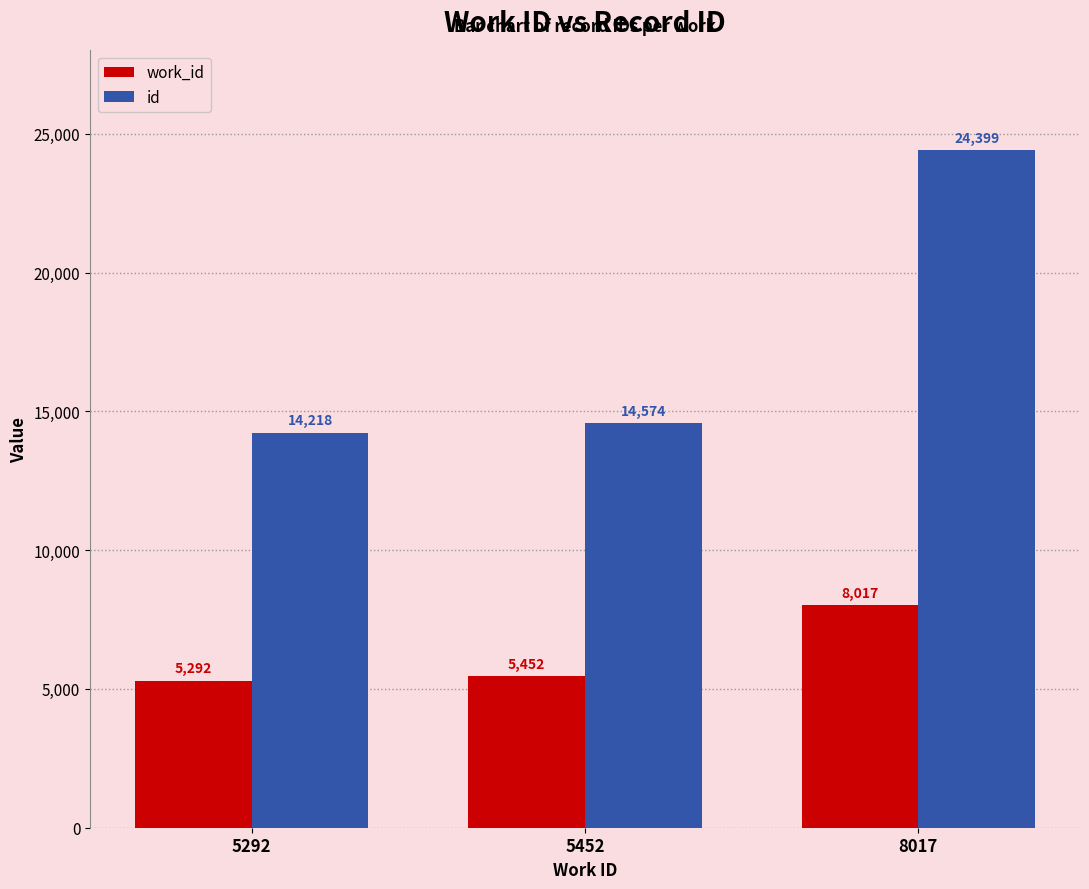

Is it true that work_id equals 8017 at 8017?

True